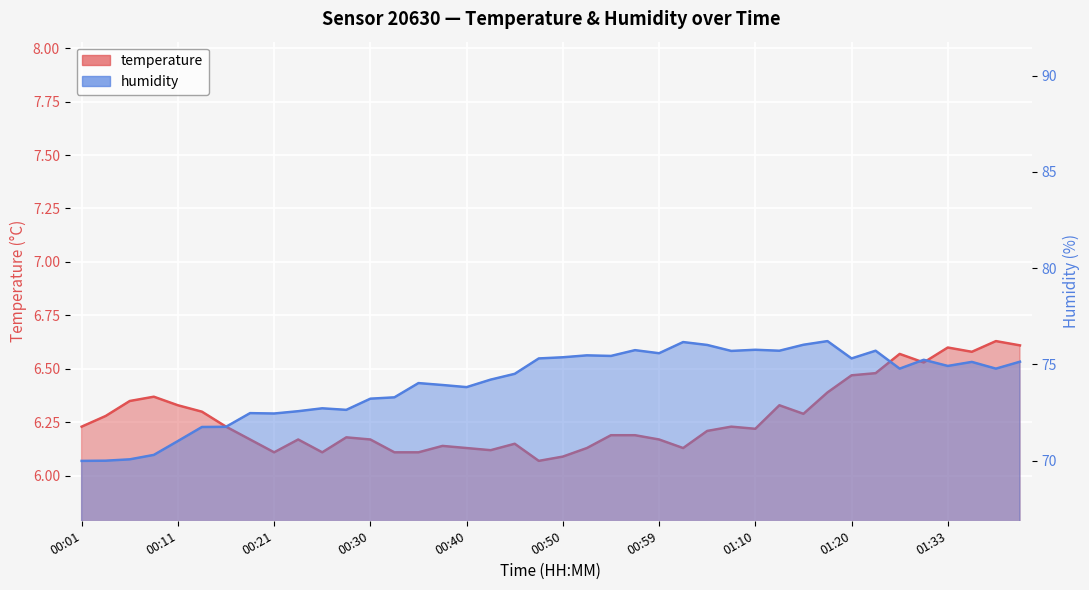

Reading left to right, extract all data points from this chart.

temperature: 6.2	6.3	6.3	6.4	6.3	6.3	6.2	6.2	6.1	6.2	6.1	6.2	6.2	6.1	6.1	6.1	6.1	6.1	6.2	6.1	6.1	6.1	6.2	6.2	6.2	6.1	6.2	6.2	6.2	6.3	6.3	6.4	6.5	6.5	6.6	6.5	6.6	6.6	6.6	6.6
humidity: 70.0	70.0	70.1	70.3	71.0	71.8	71.8	72.5	72.5	72.6	72.7	72.6	73.2	73.3	74.0	73.9	73.8	74.2	74.5	75.3	75.4	75.5	75.4	75.7	75.6	76.2	76.0	75.7	75.8	75.7	76.0	76.2	75.3	75.7	74.8	75.2	74.9	75.1	74.8	75.1